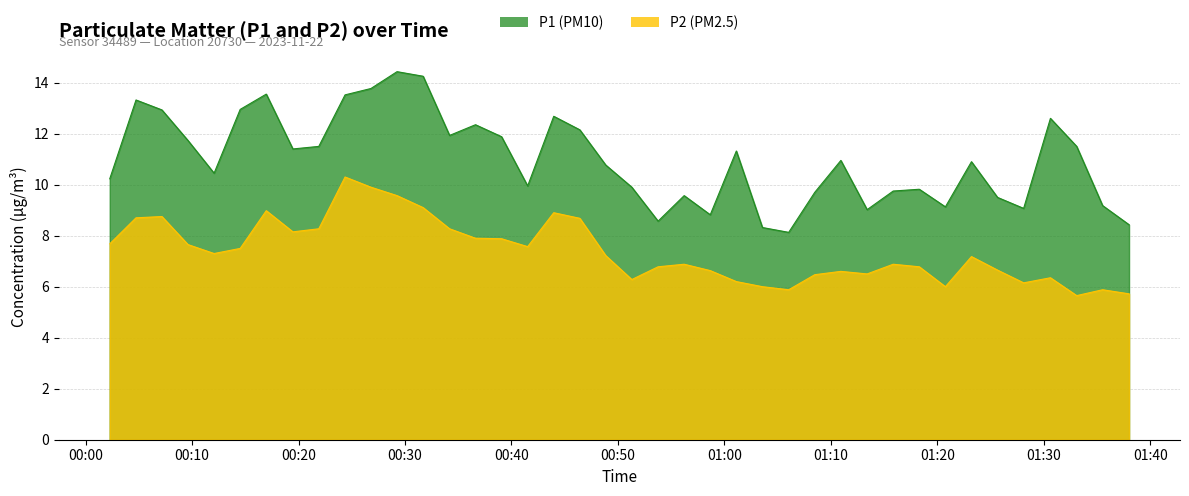

What is the lowest value of the P2 series?

5.7